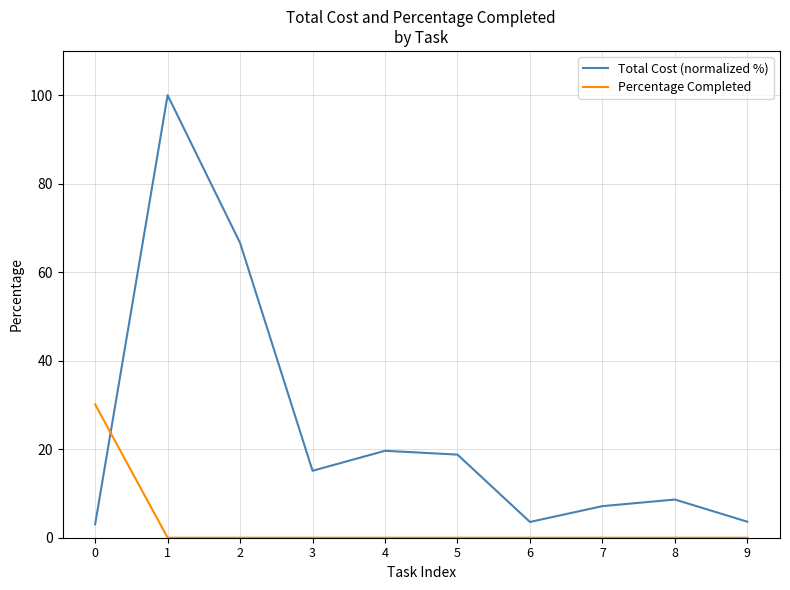

Reading right to left, what are all the values shown in this chart?

Total Cost (normalized %): 3.6	8.6	7.1	3.6	18.8	19.6	15.1	66.6	100.0	3.0
Percentage Completed: 0.0	0.0	0.0	0.0	0.0	0.0	0.0	0.0	0.0	30.1